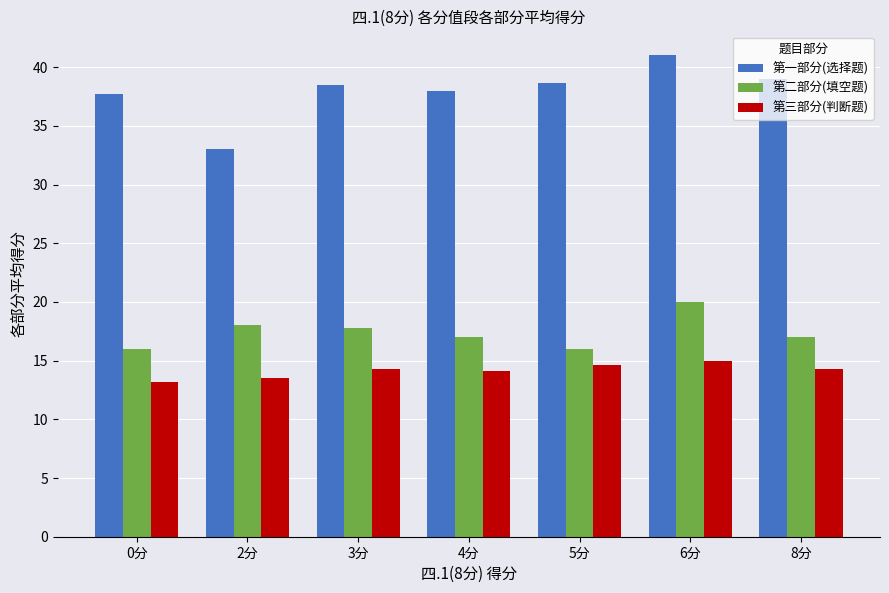

What is the spread (max minus min) of values at 5分?

24.0